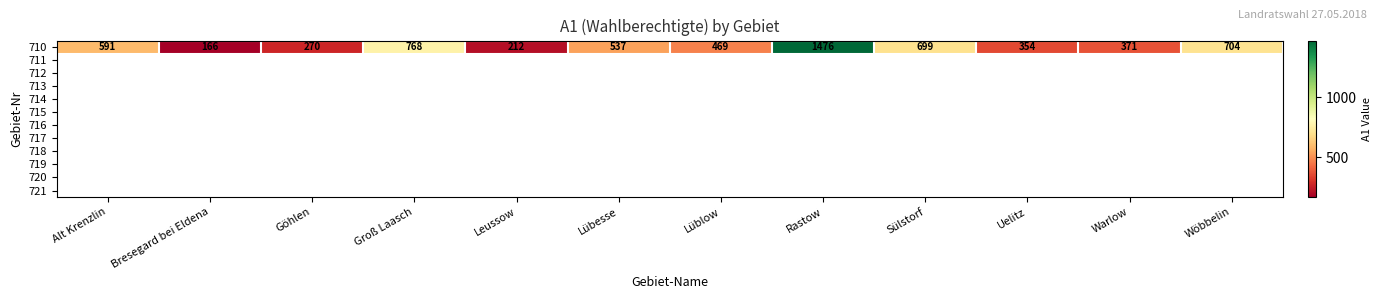

What is the change in value from Leussow to Lübesse?

+325